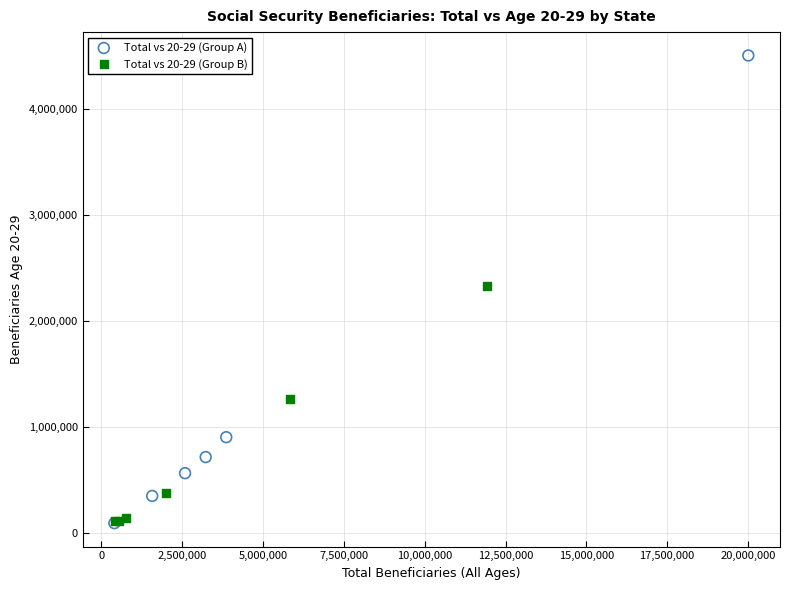

Which series contains the highest Y value?

Total vs 20-29 (Group A)